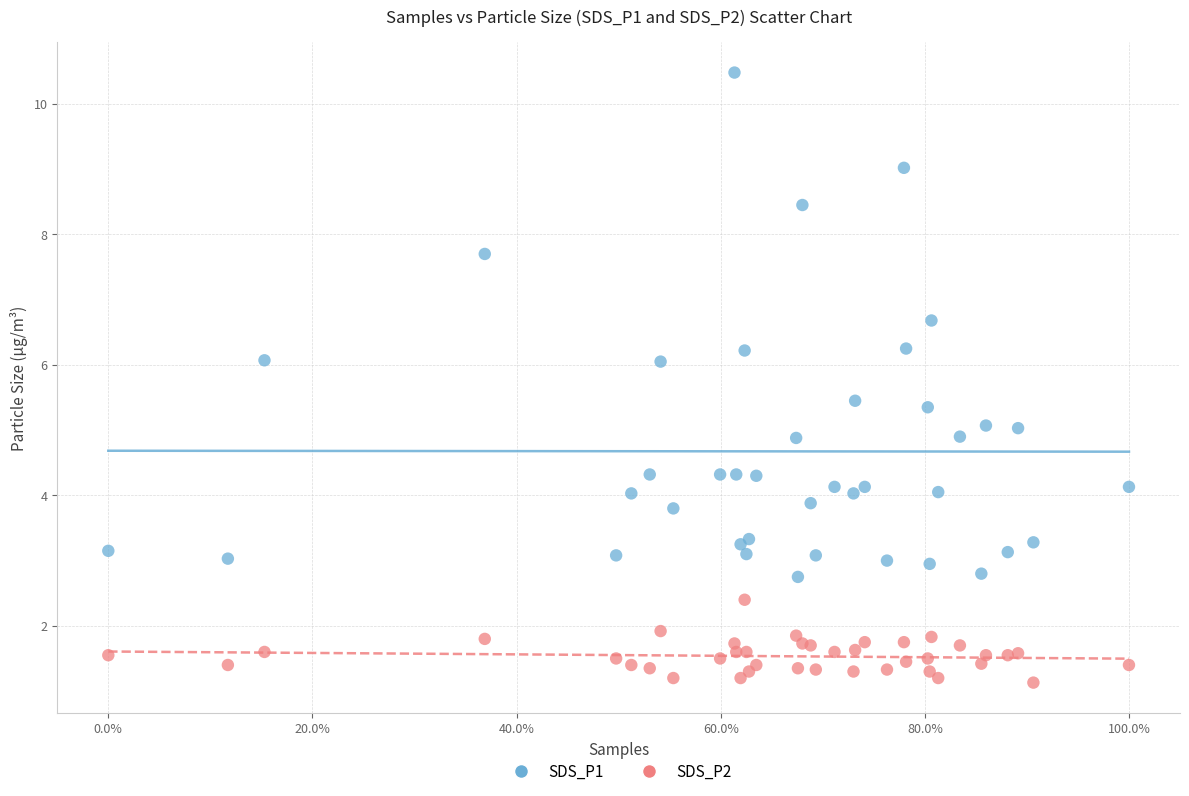

Which series contains the lowest Y value?

SDS_P2